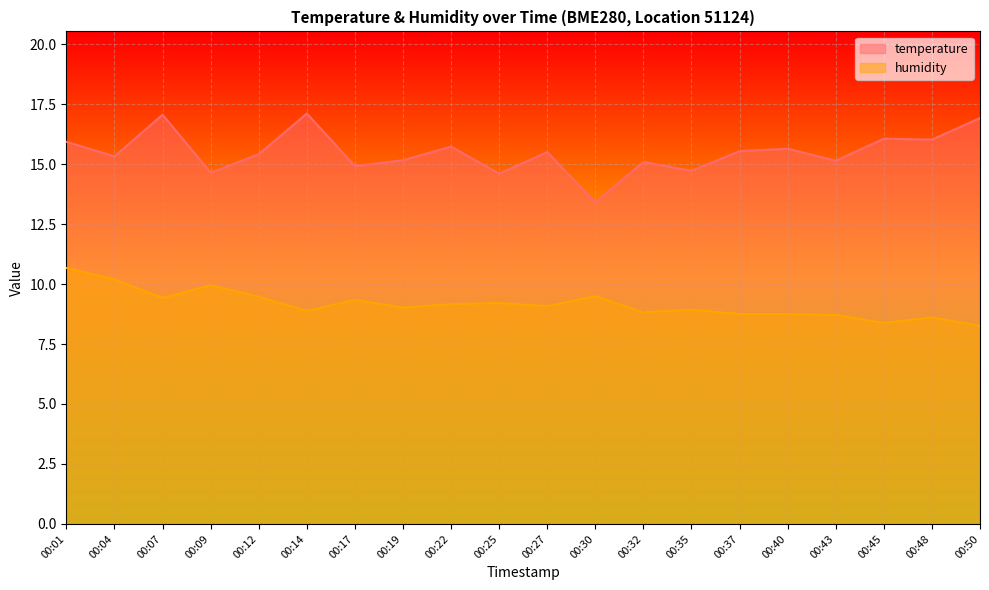

How many interior local valleys does the temperature series have?

8